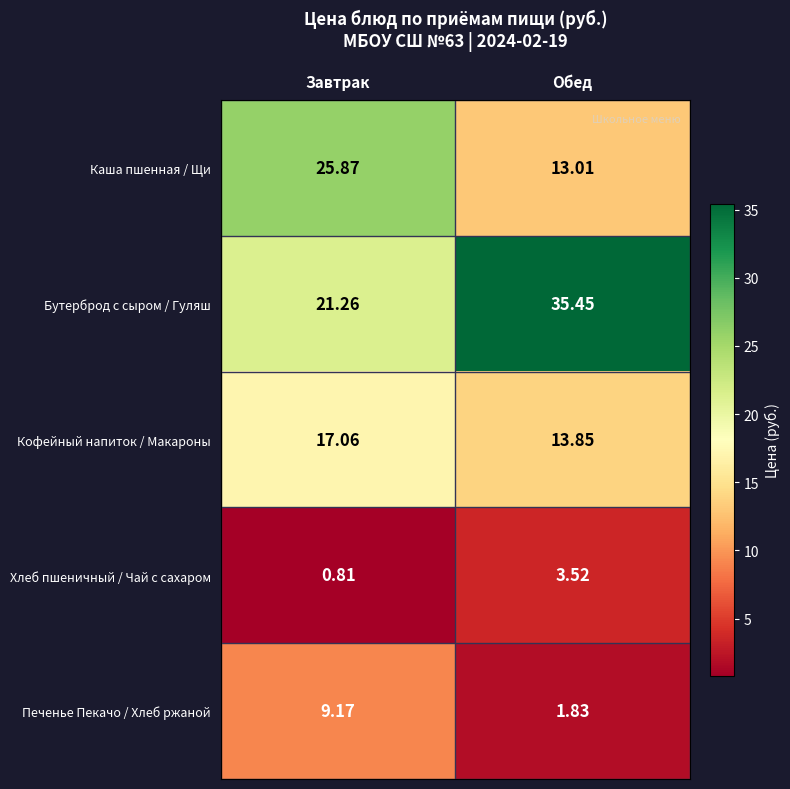

At which category is the sum across all series the highest?

Завтрак